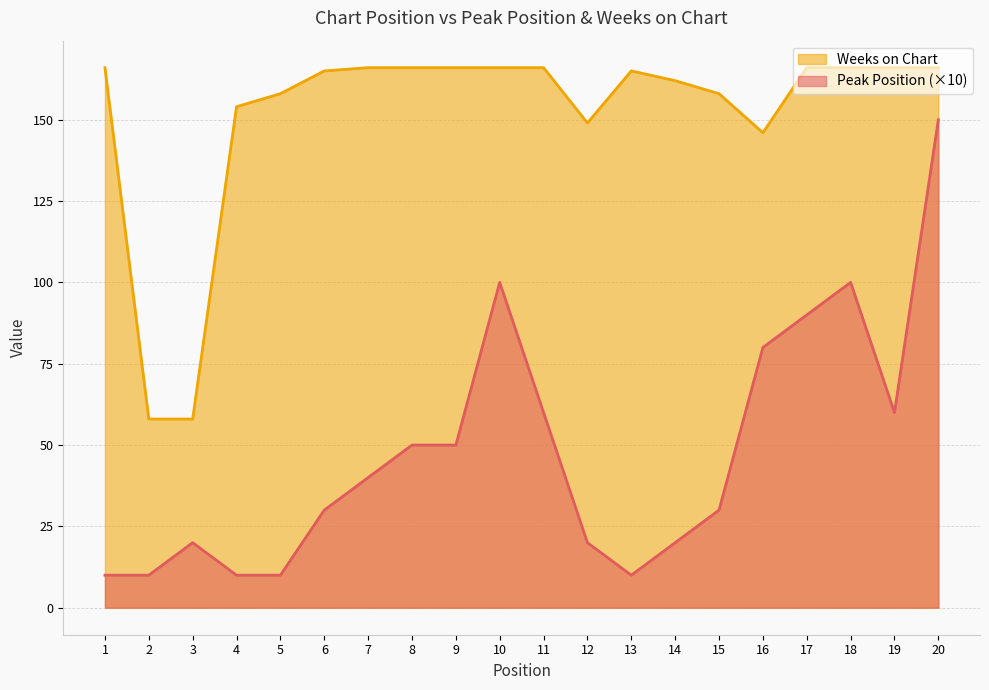

How many values in the Peak Position series are below 40?

10